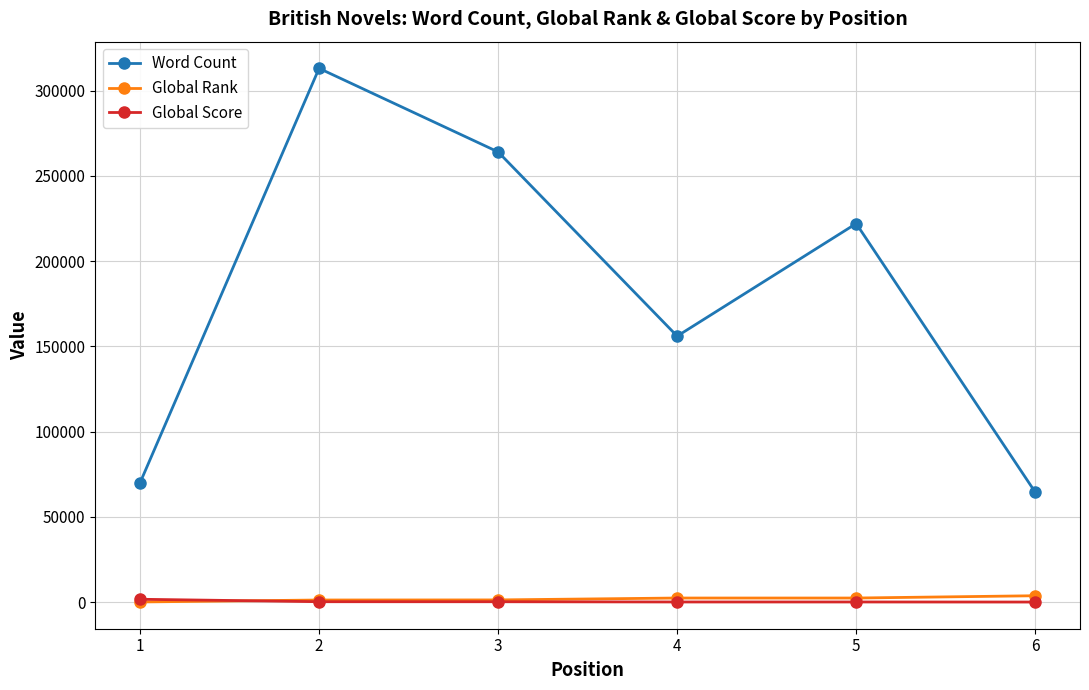

Between 1 and 2, which series saw the biggest shift?

Word Count